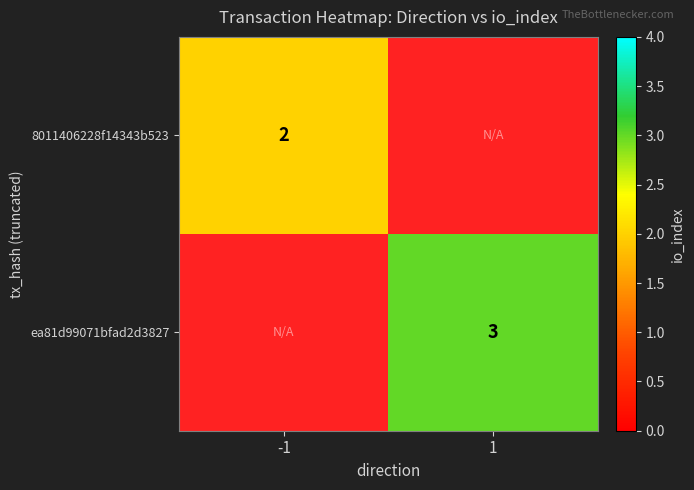

At how many categories does at least one series exceed 2?

1